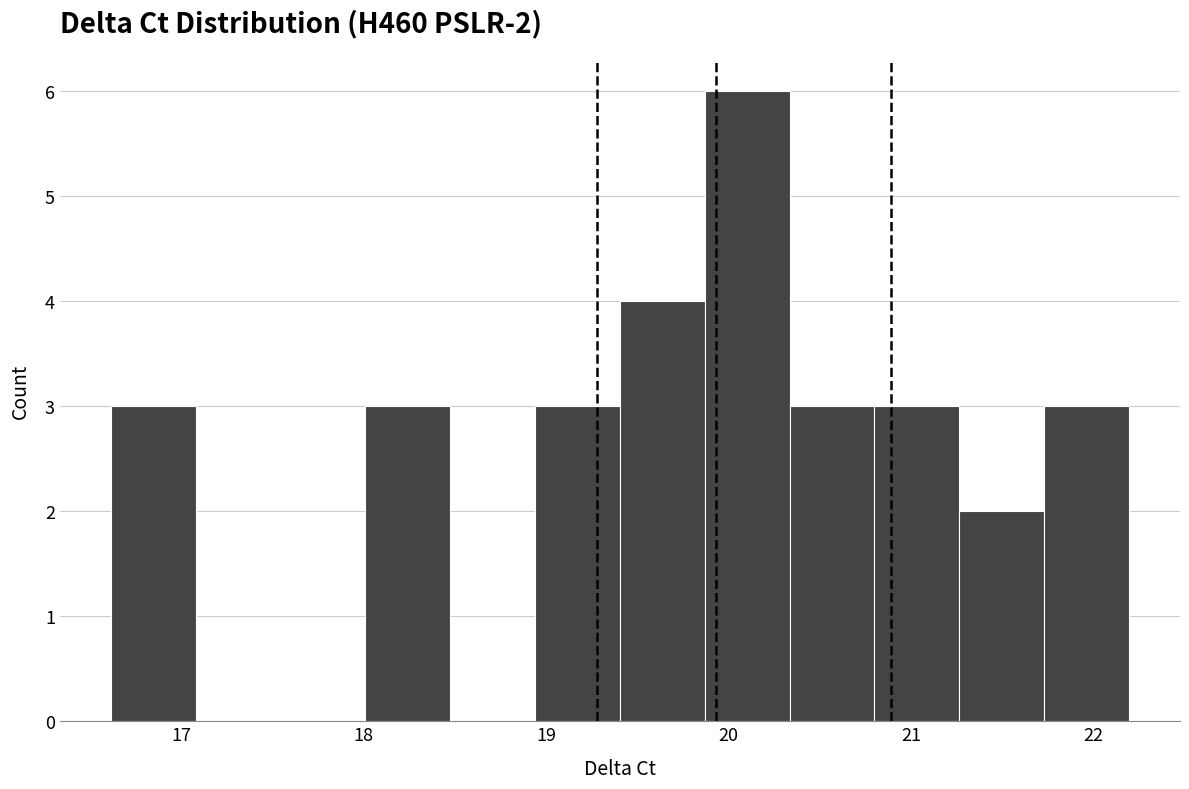

Over which range of the x-axis is the bar tallest?

19.9 to 20.3